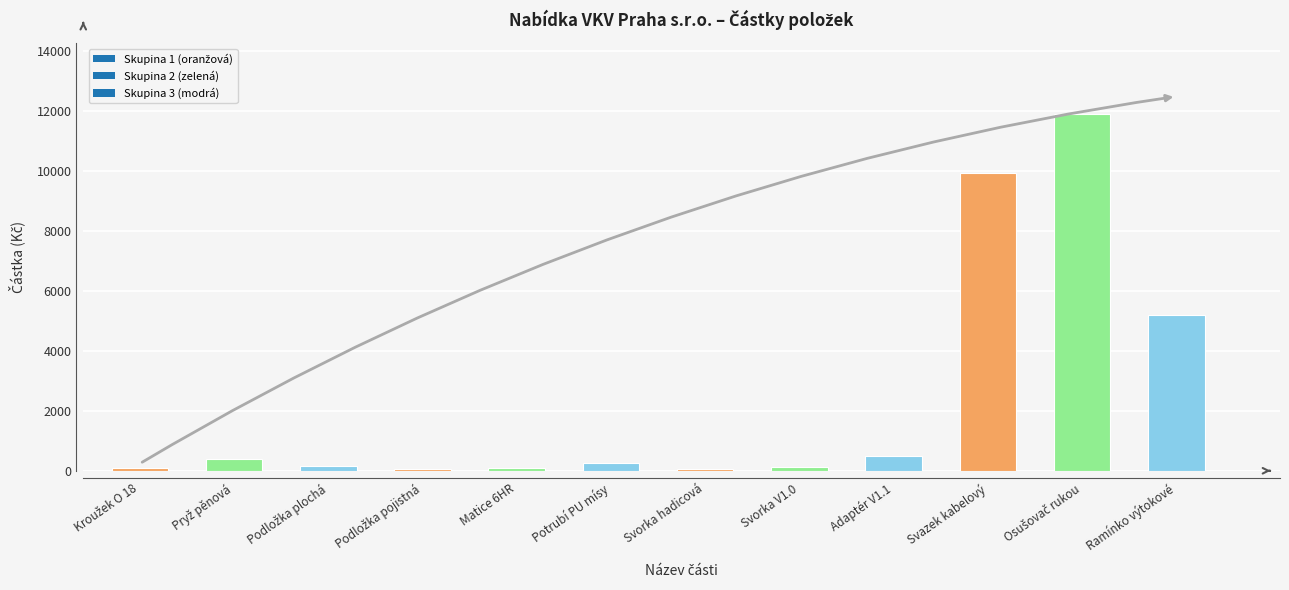

How many bars are there in total?

12